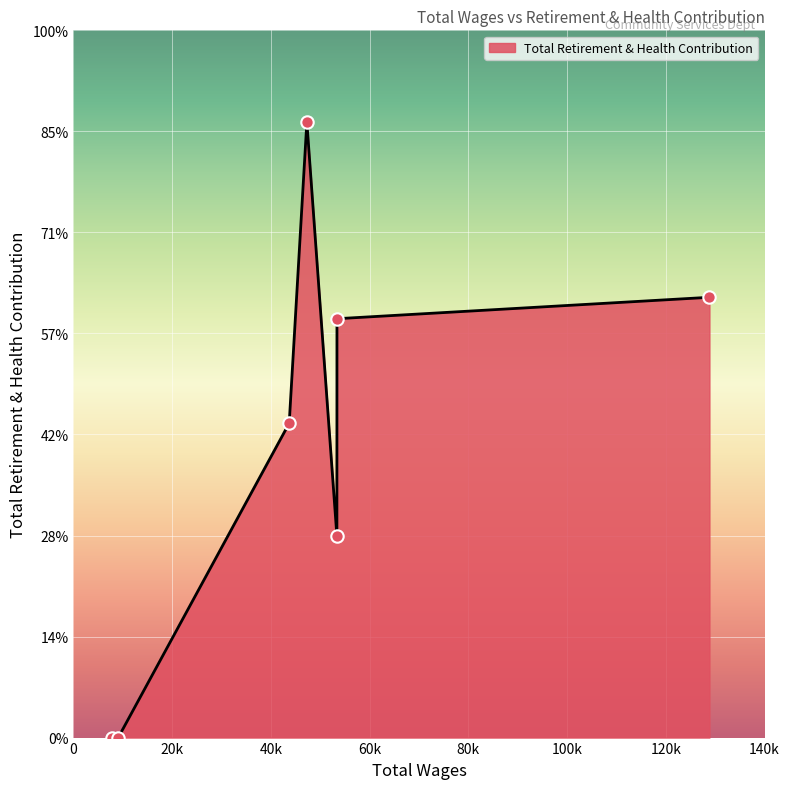

Does the chart have visible grid lines?

Yes